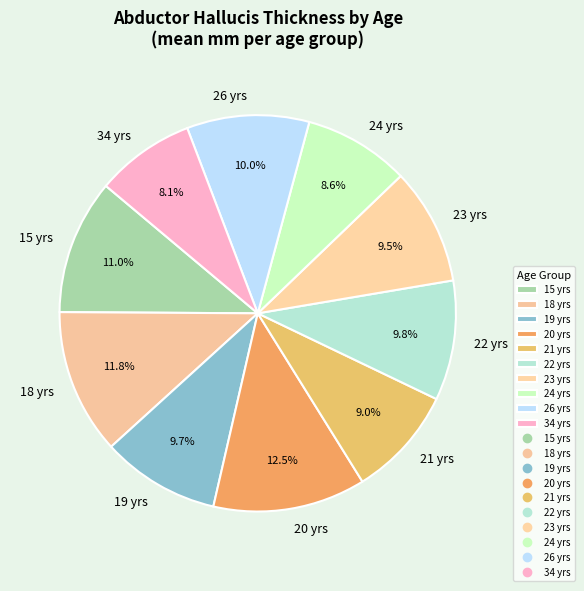

To the nearest percent, what percentage of the pie is 34?

8%